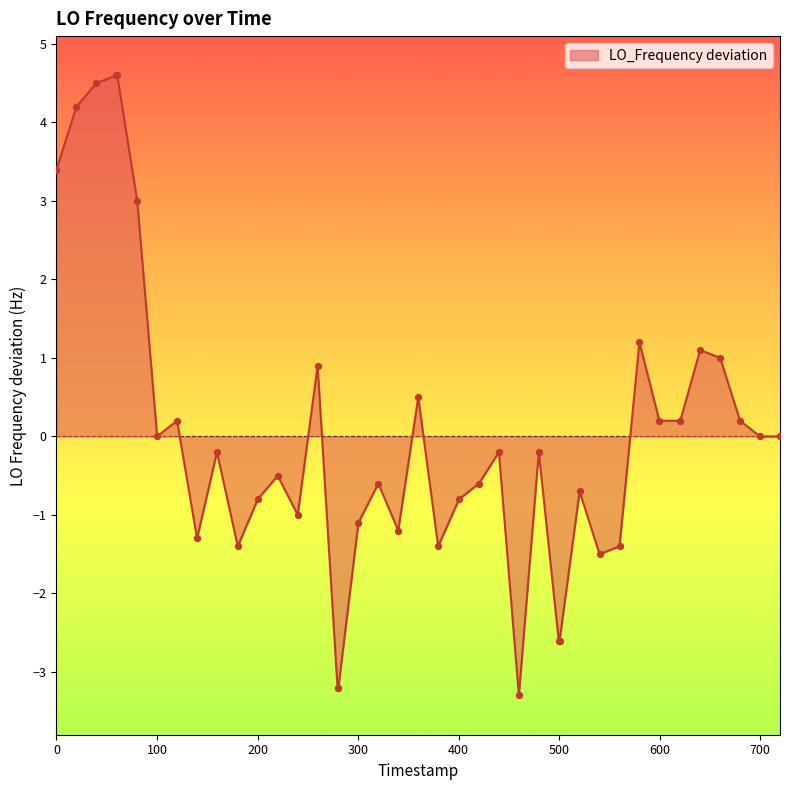

What is the difference between the maximum and minimum values?

7.9